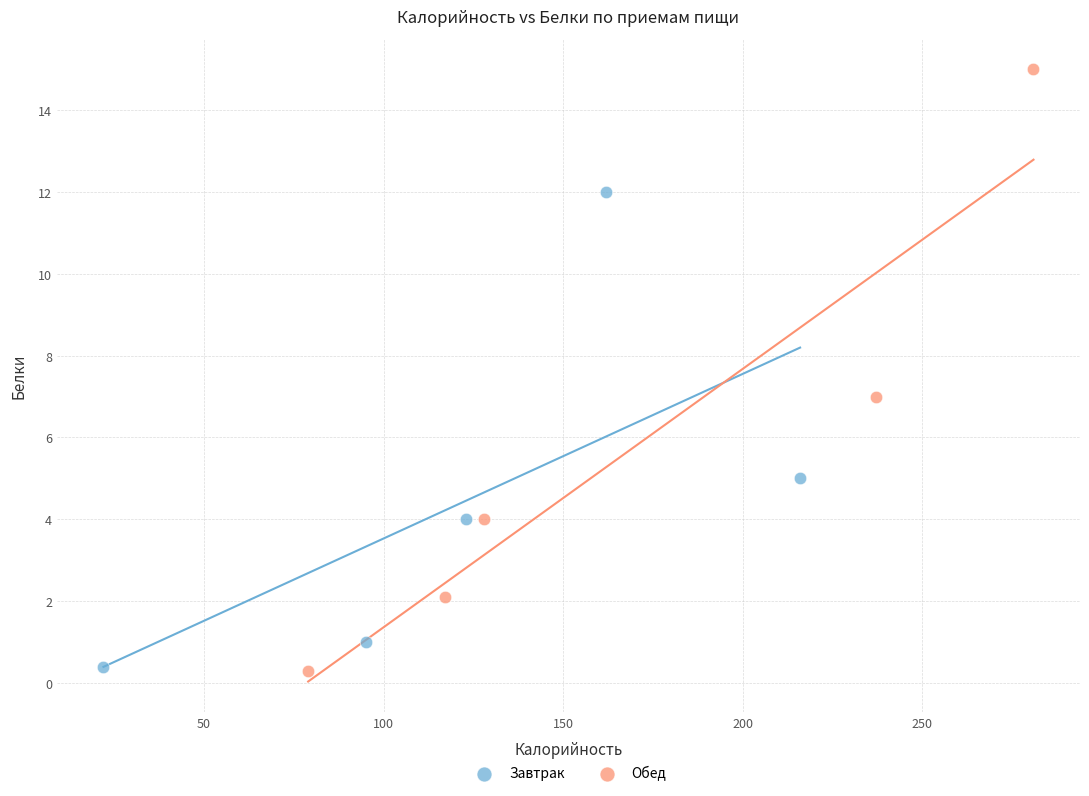

Which series has the largest Y range (max minus min)?

Обед